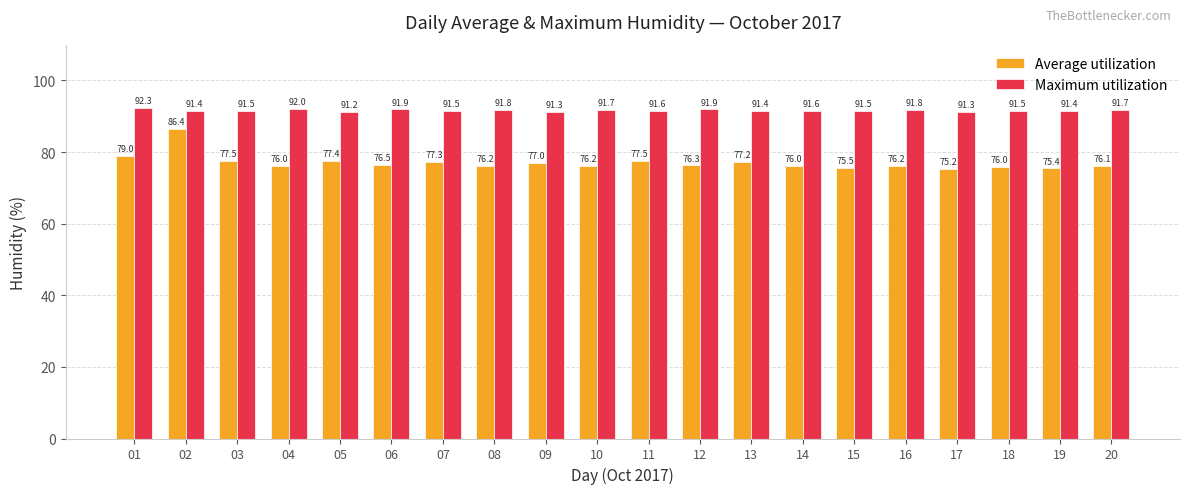

List the series in order of their overall mean, lowest first.

Average utilization, Maximum utilization